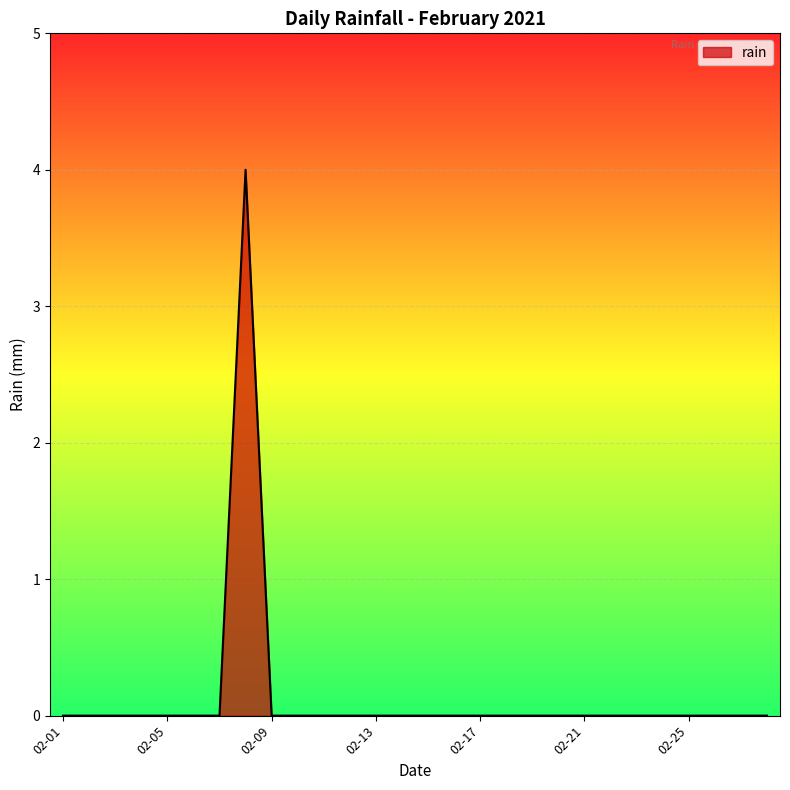

Does the chart have visible grid lines?

Yes